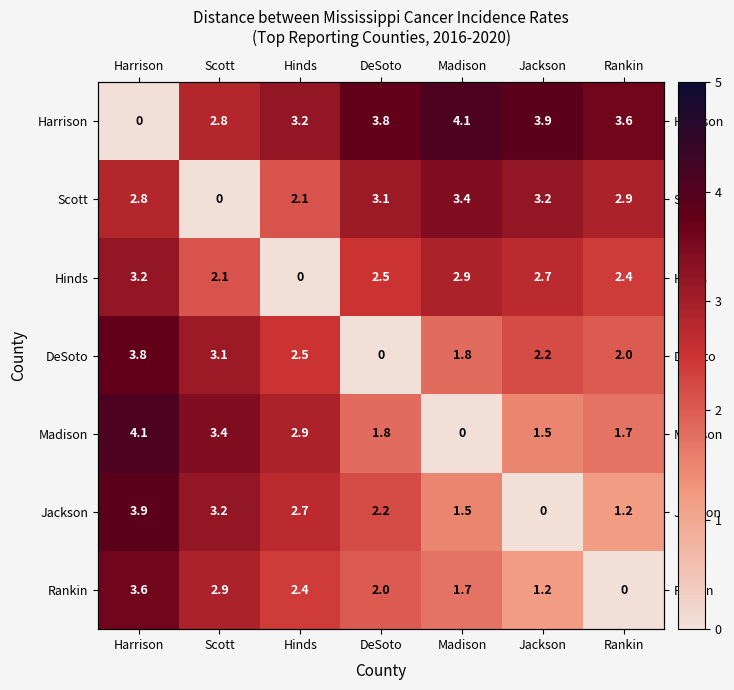

What is the difference between the highest and lowest values at DeSoto?

3.8